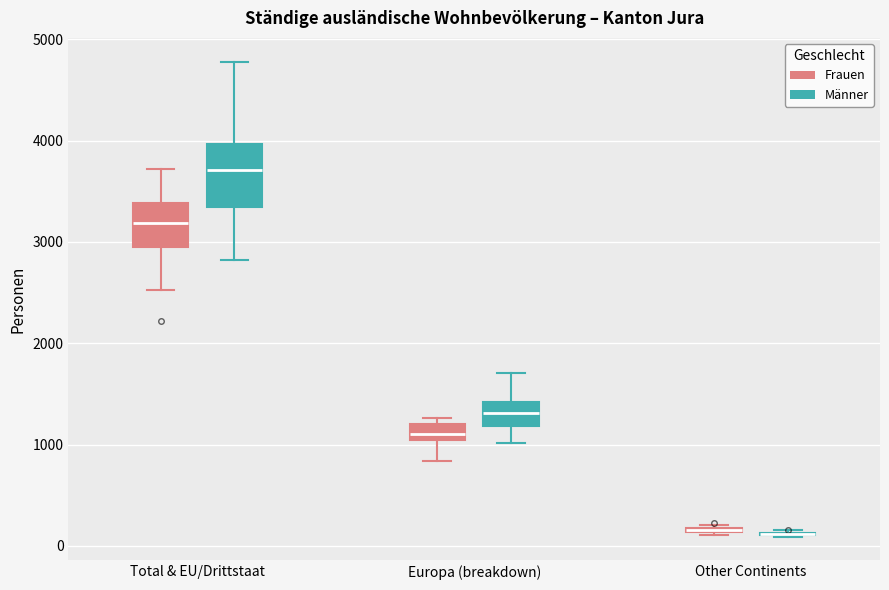

Where is the lower edge of the box for Other Continents (Frauen) on the y-axis? The values are not printed on the chart, so give them approximately, as read against the axis.

100